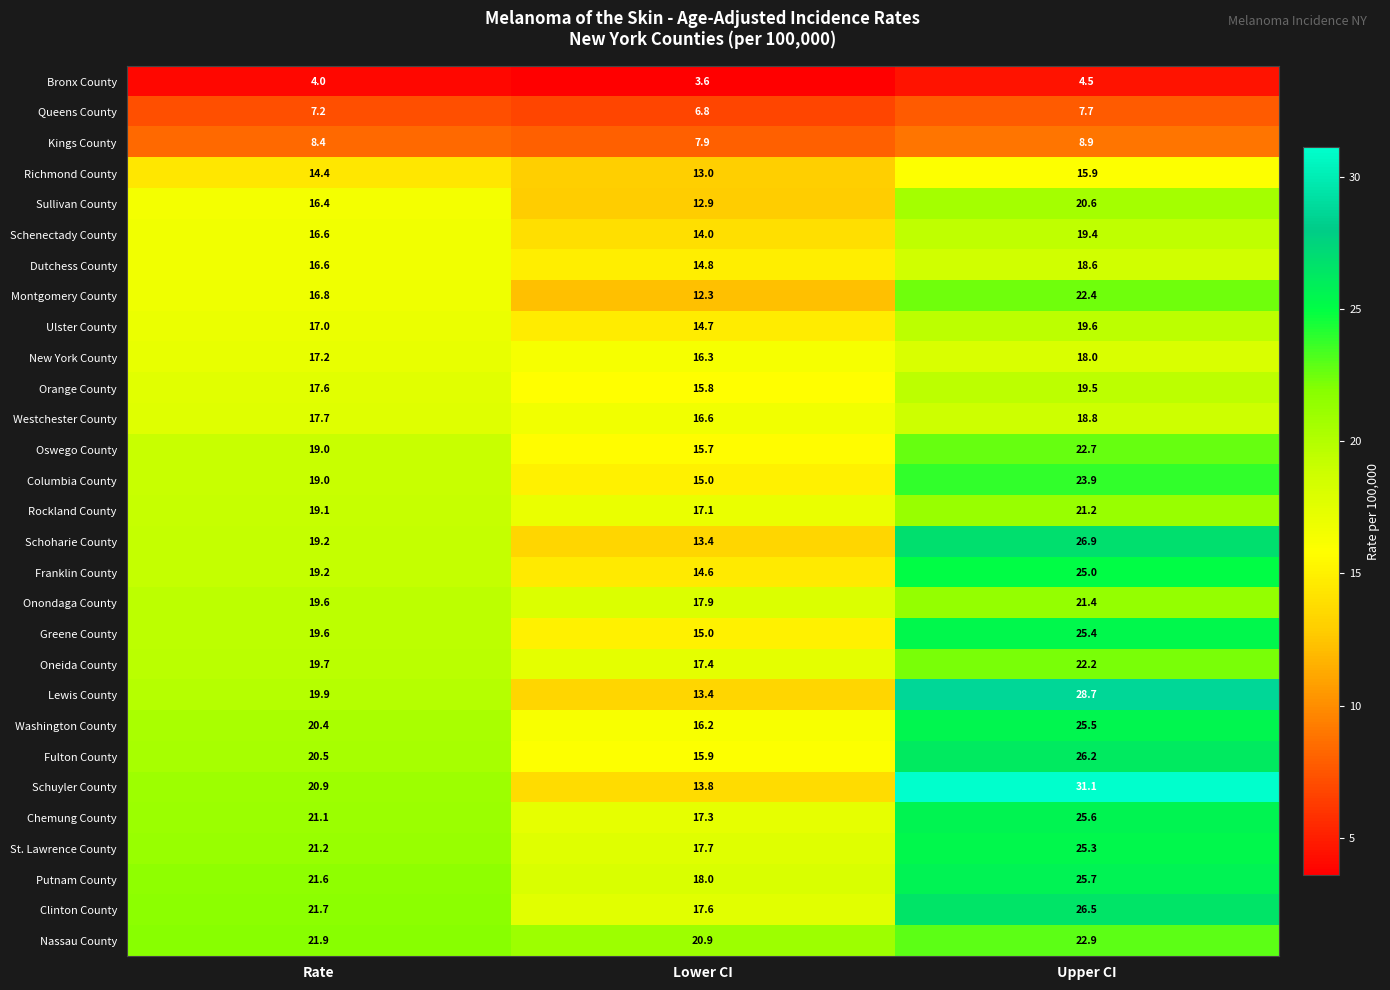

List the labels in order of Westchester County value, smallest first.

Lower CI, Rate, Upper CI